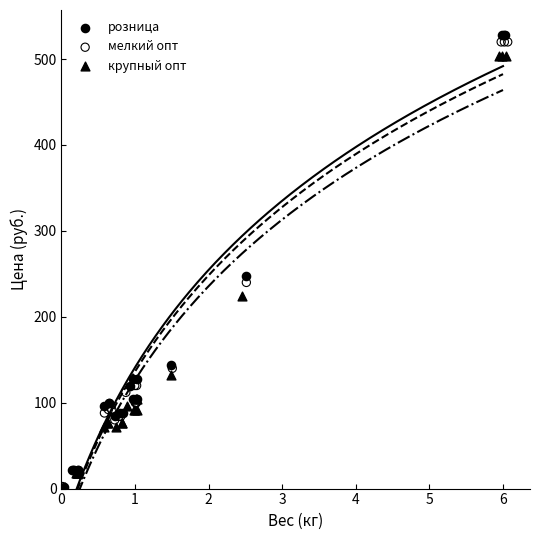

What are all the series names shown in the legend?

розница, мелкий опт, крупный опт